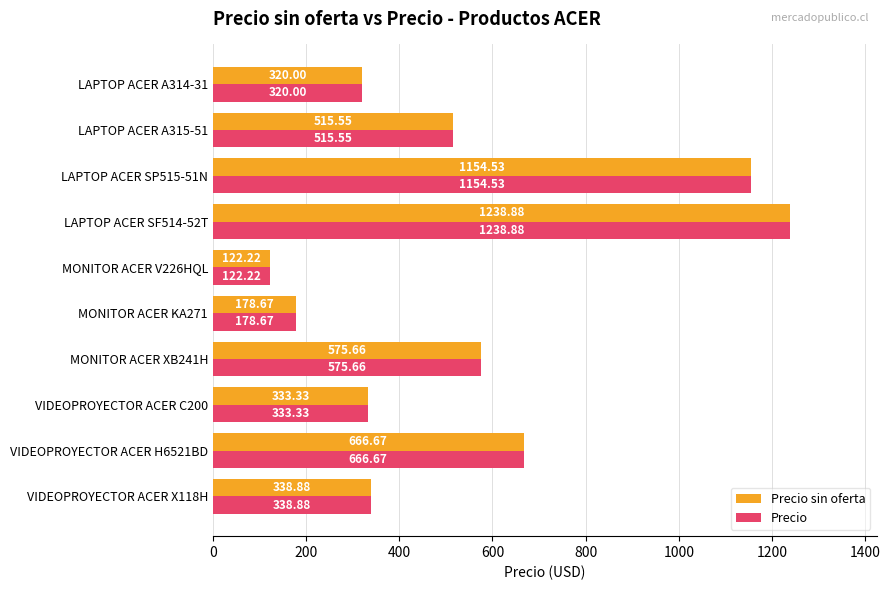

At how many categories does at least one series exceed 298?

8